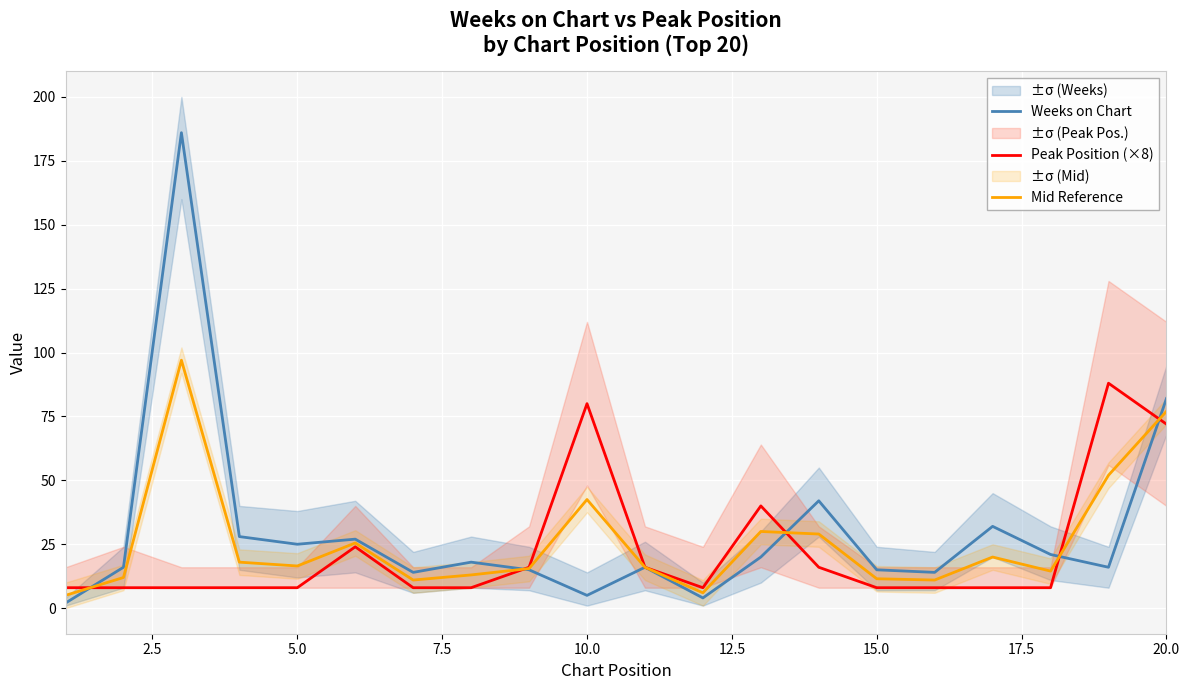

Where is Weeks on Chart nearest to the value 94?

20.0